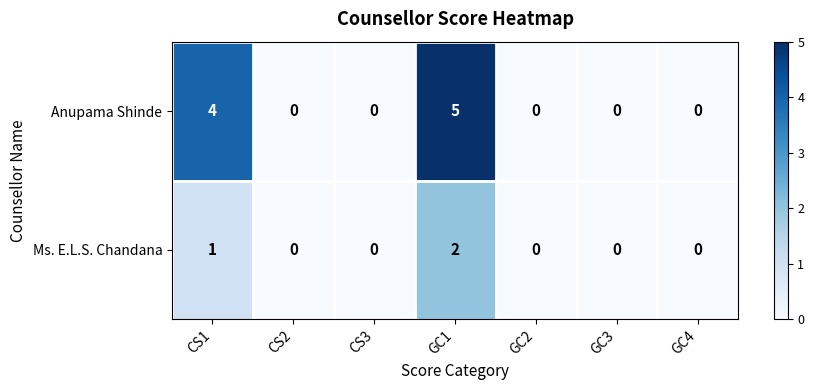

Between CS1 and GC4, which series saw the biggest shift?

Anupama Shinde